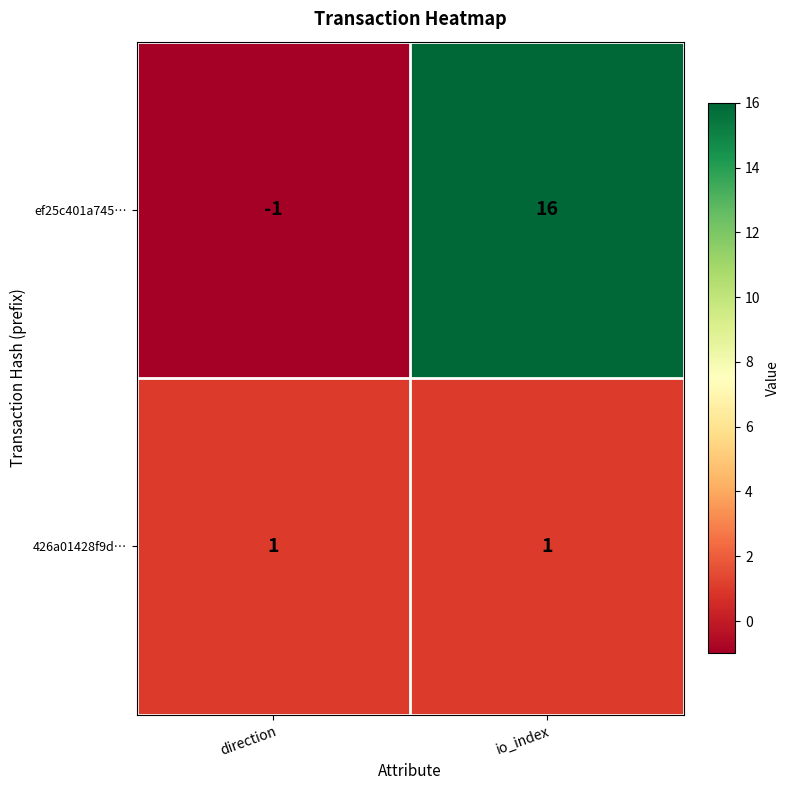

Reading left to right, extract all data points from this chart.

ef25c401a745…: direction=-1	io_index=16
426a01428f9d…: direction=1	io_index=1